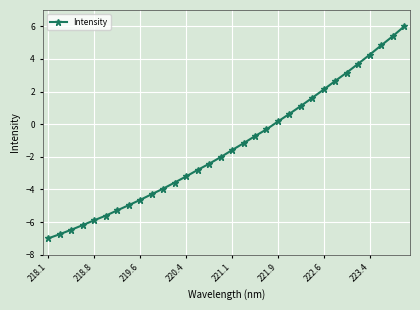

True or false: there are more than 0 points higher than both neighbors.

False